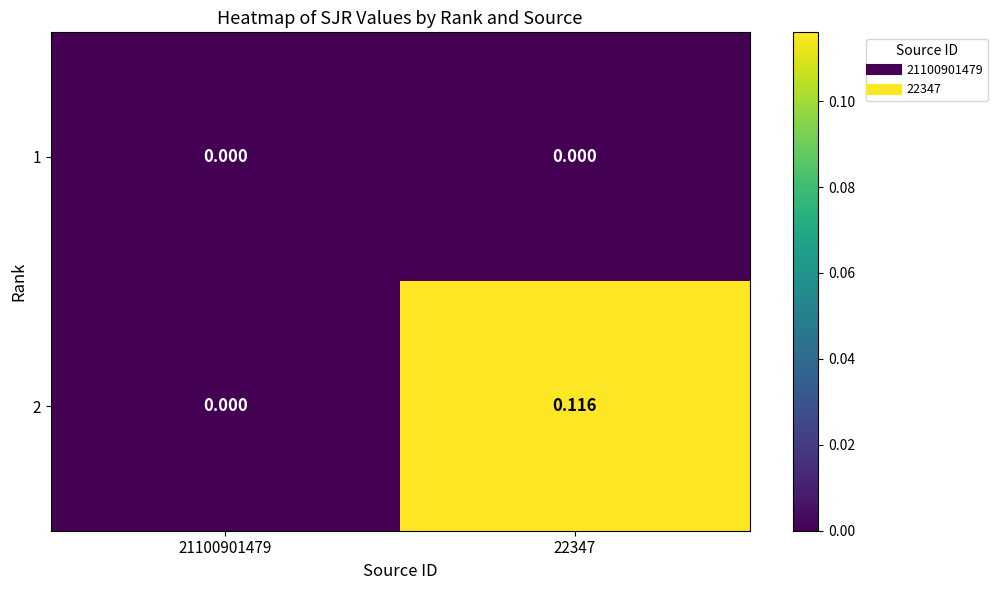

At 21100901479, list the series in order from smallest to largest.

1, 2